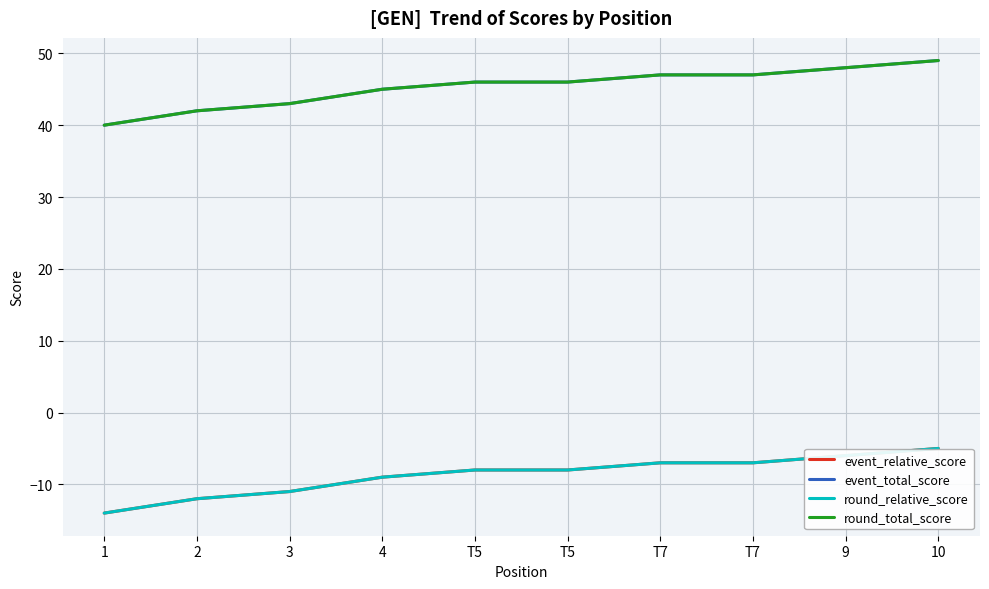

What is the maximum value shown in the chart?

49